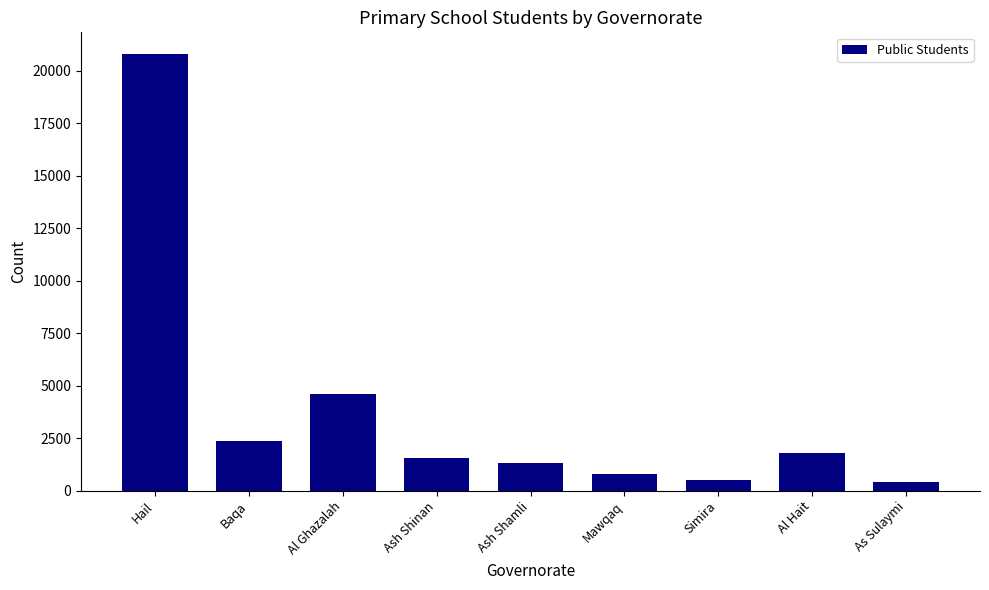

What is the value of the 7th bar from the left?

522